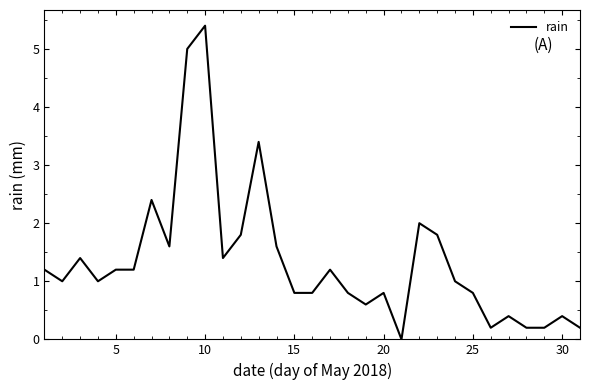

What is the greatest value displayed?

5.4